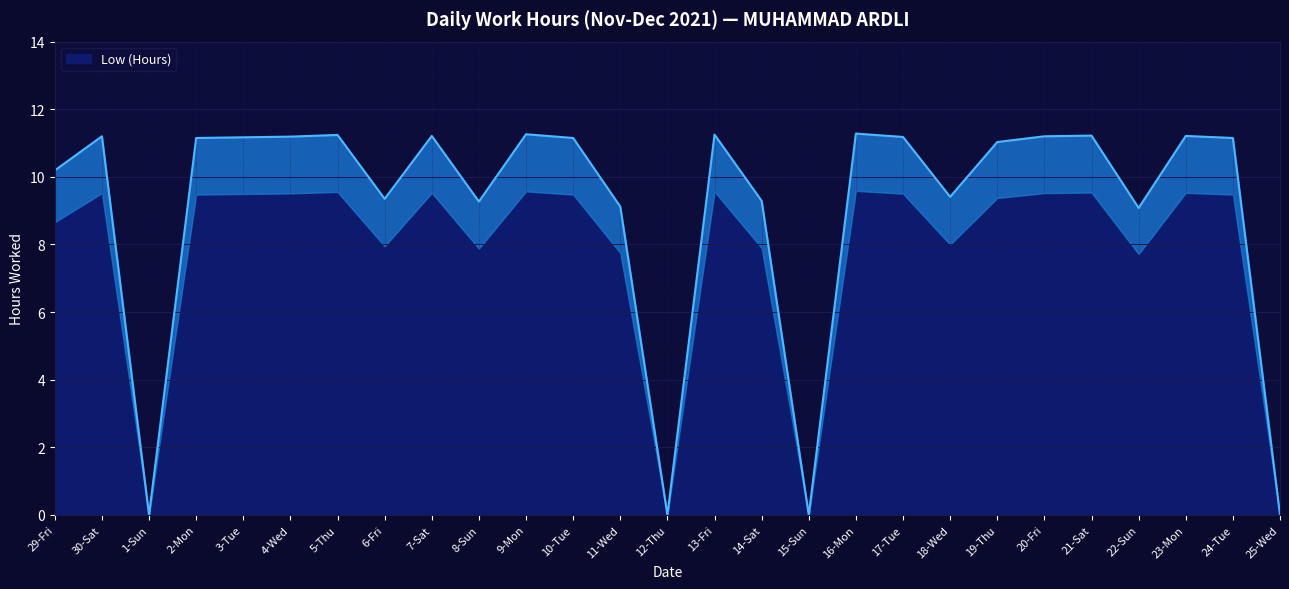

What is the greatest value displayed?

11.3